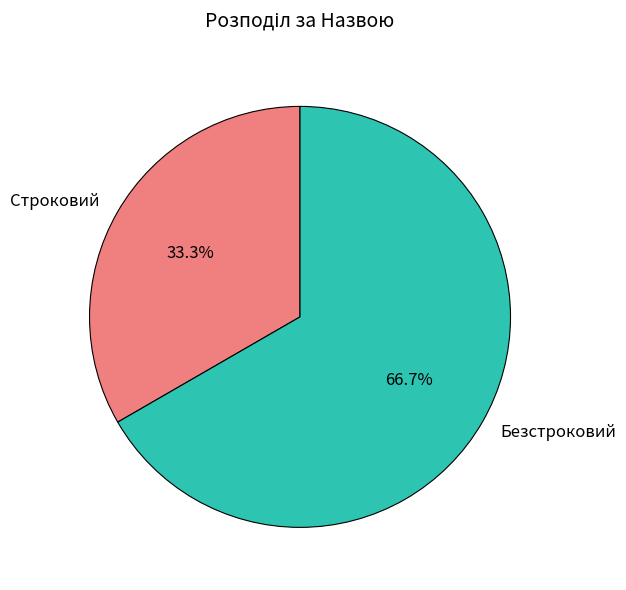

Is it true that Безстроковий is 56% of the pie?

False